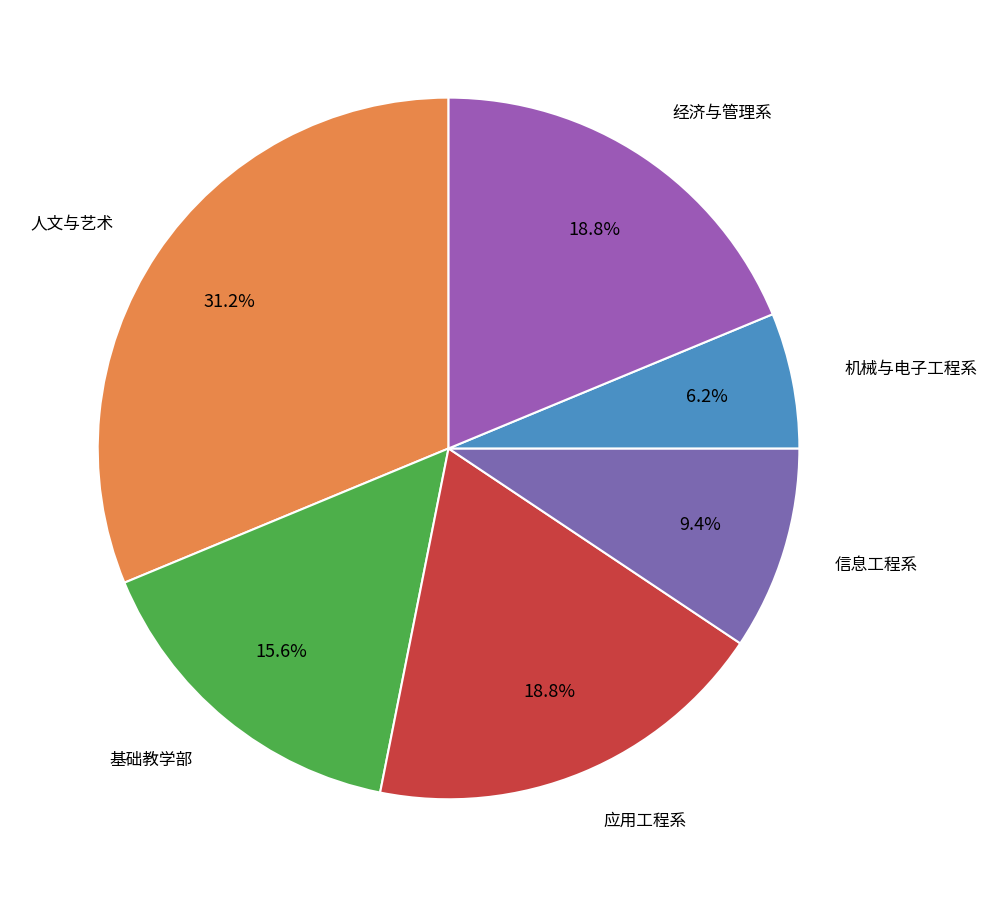

Count the number of slices in the pie.

6